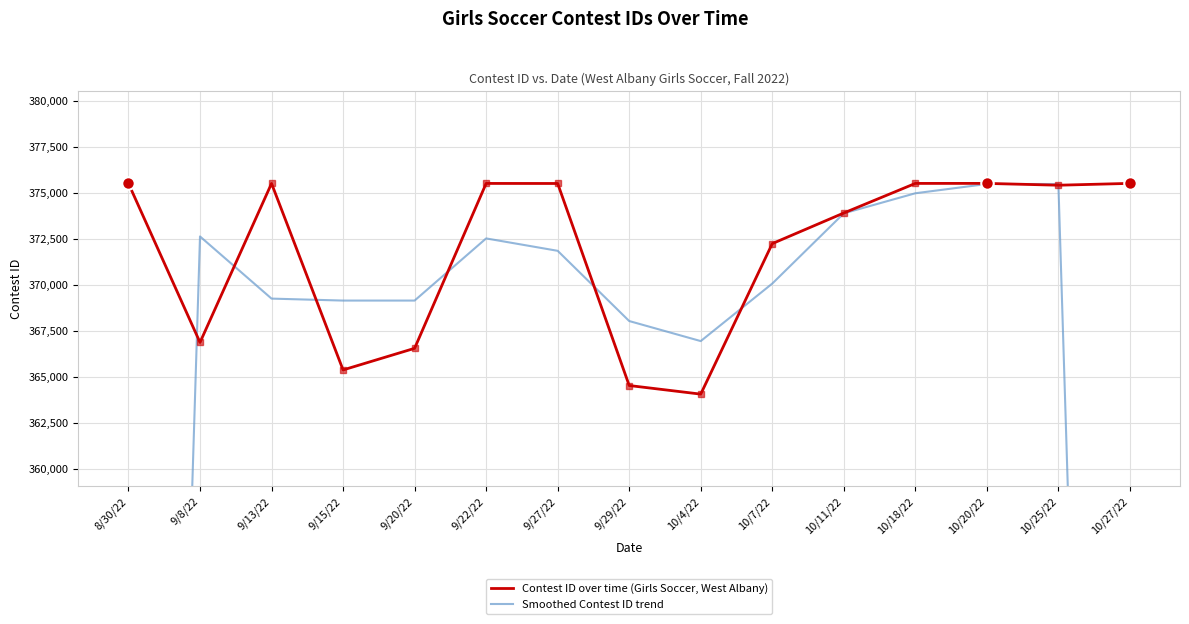

How many data points in Smoothed Contest ID trend are above 370075?

7